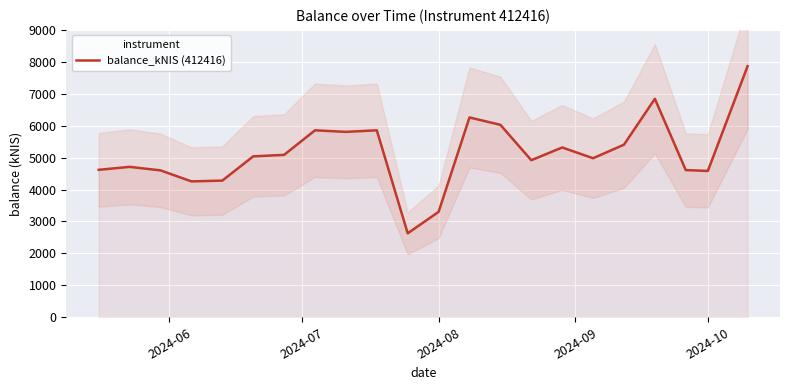

How many data points are above 5038?

11